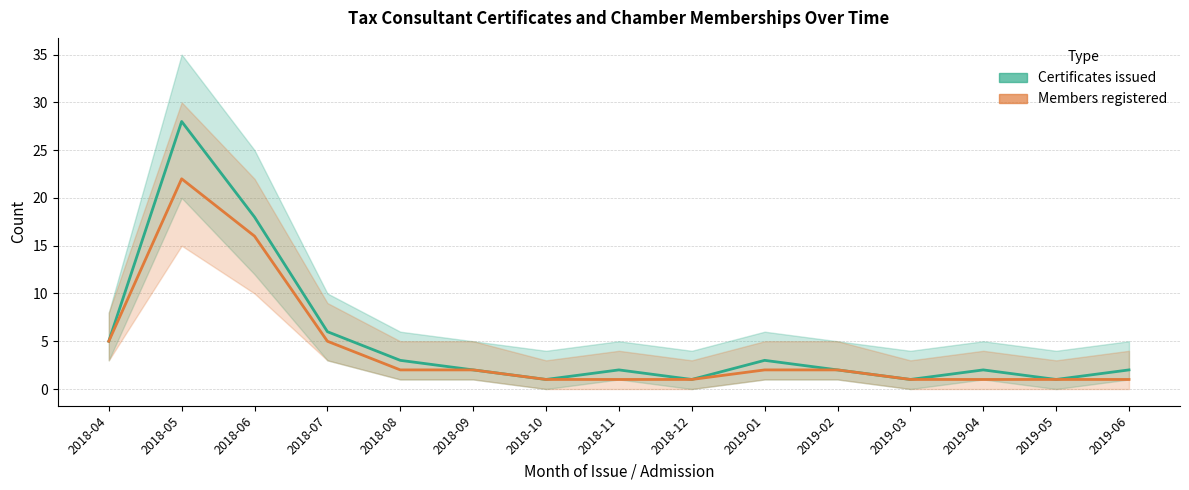

What position from the left is 2018-10?

7